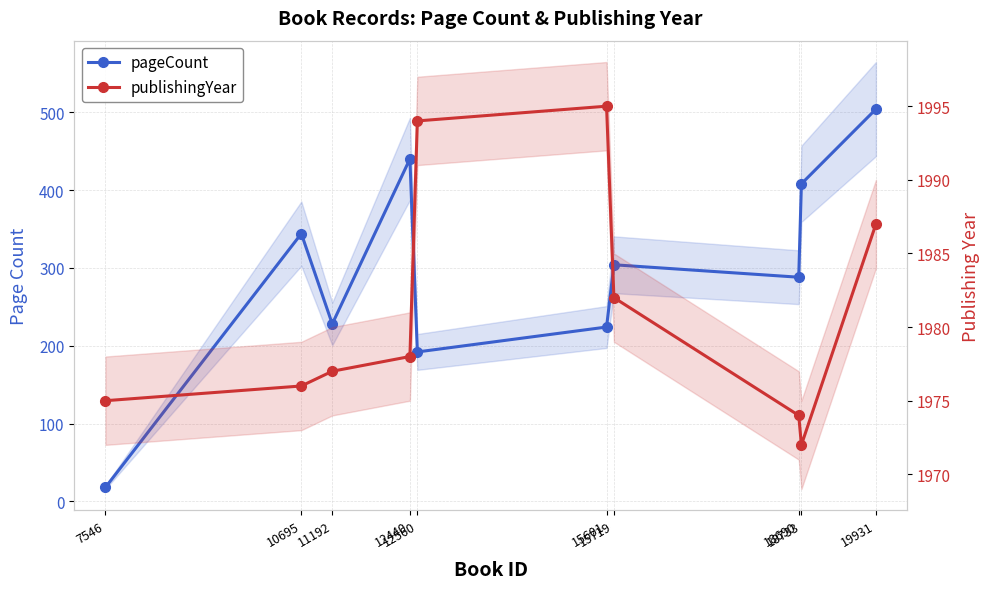

Which series changed the most between 12560 and 18690?

pageCount